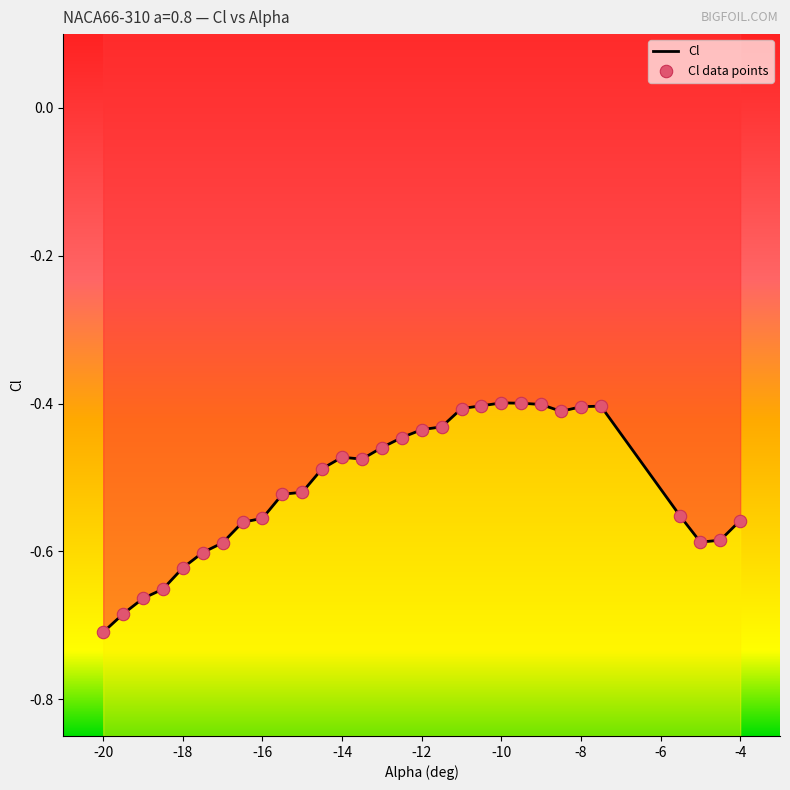

What is the change in value from -15.5 to -13.0?

+0.1